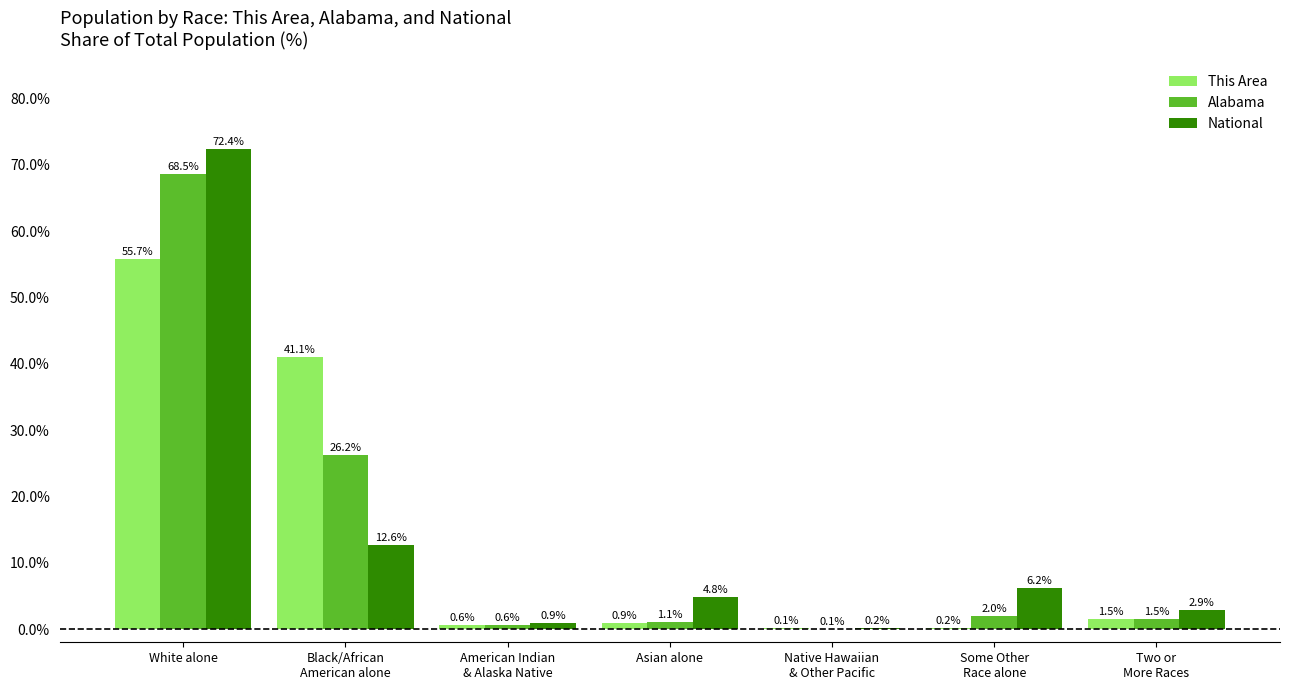

Which label corresponds to the largest value in the chart?

White alone